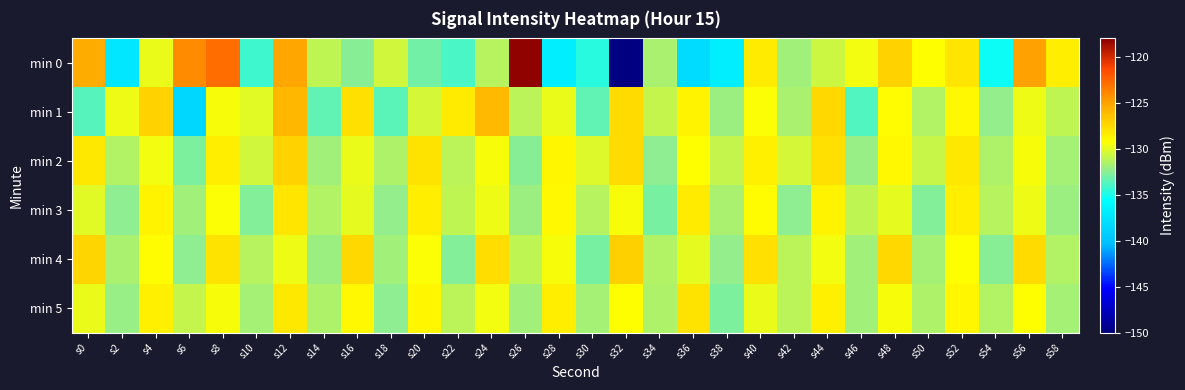

What is the total value across all series at s52?

-771.6